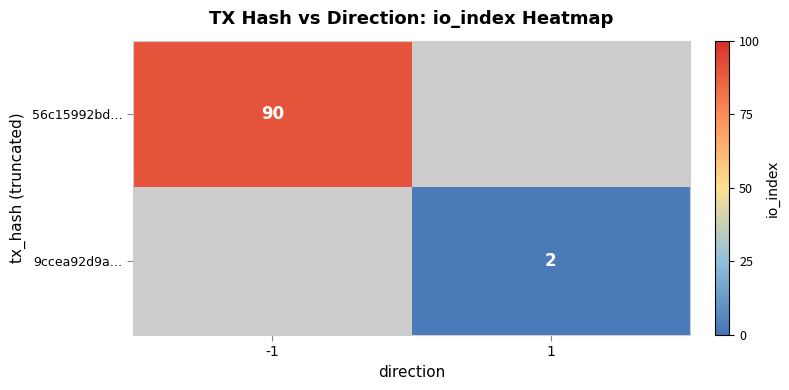

True or false: 9ccea92d9a… has a value of 3 at 1.

False